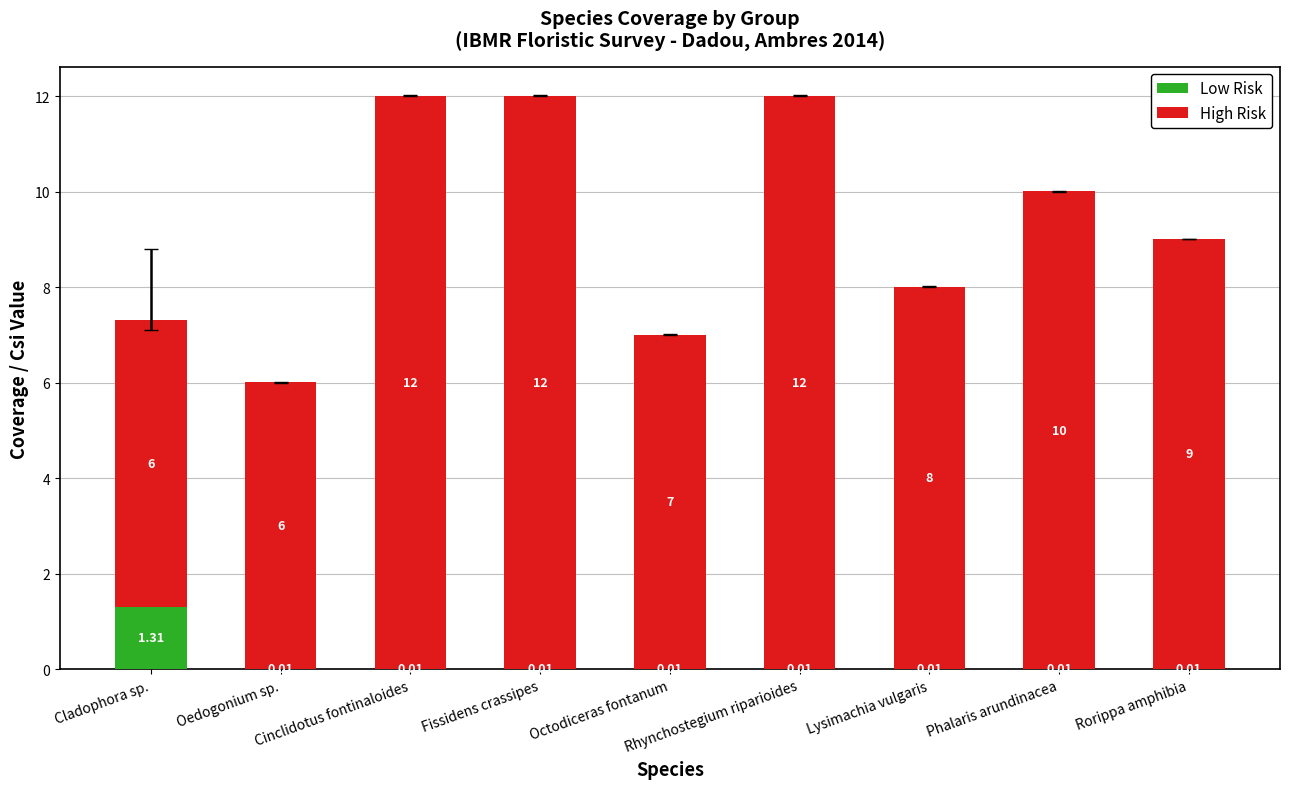

What is the total value across all series at Rhynchostegium riparioides?

12.0